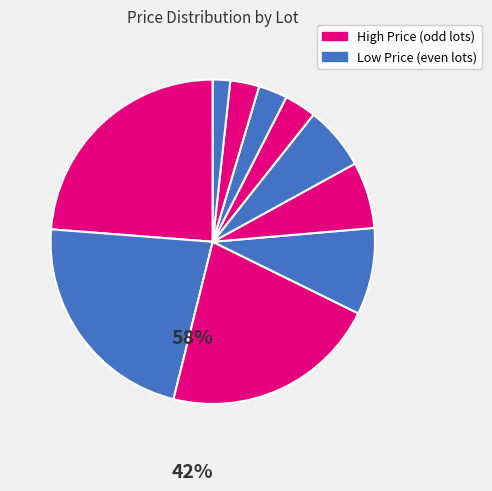

Count the number of slices in the pie.

10